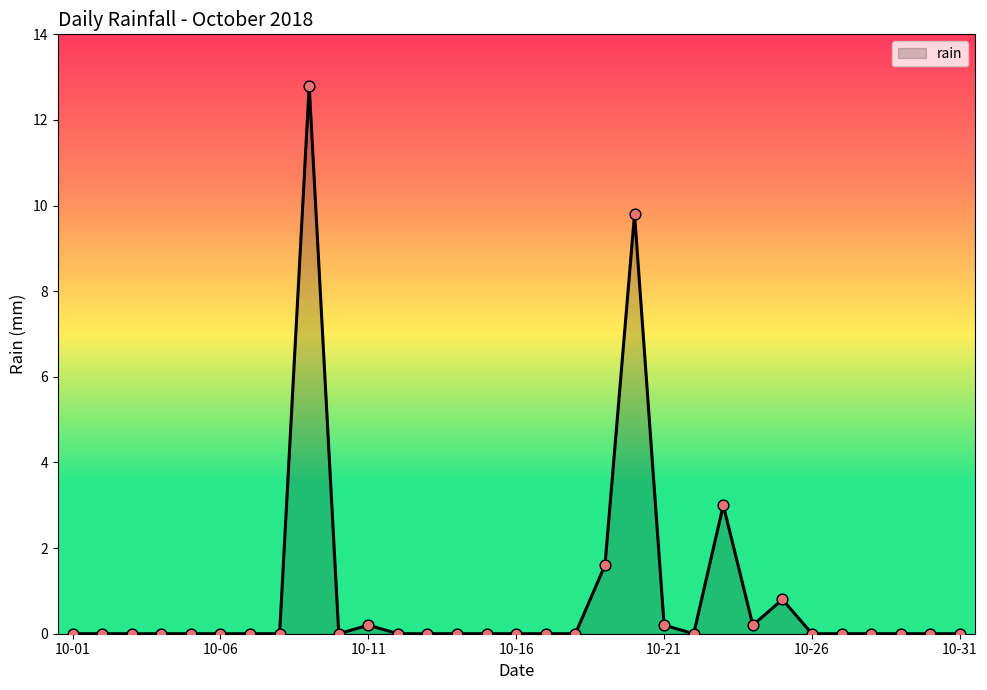

What is the difference between the maximum and minimum values?

12.8